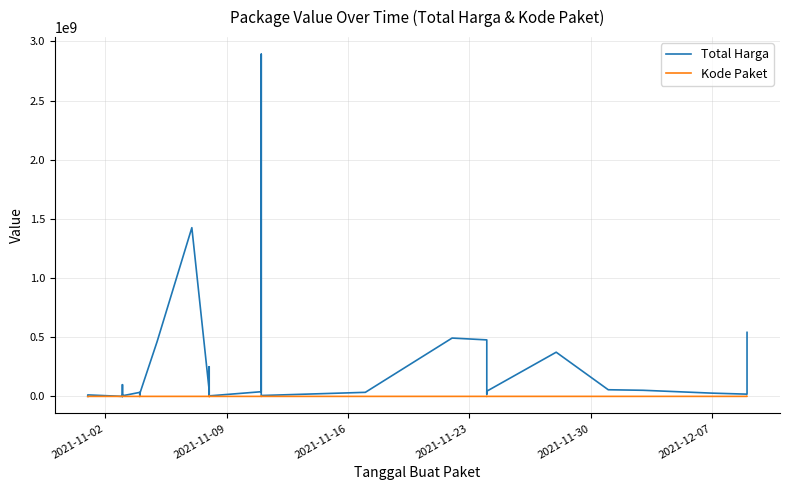

Is the value of Total Harga at 22 greater than the value of Kode Paket at 8?

Yes